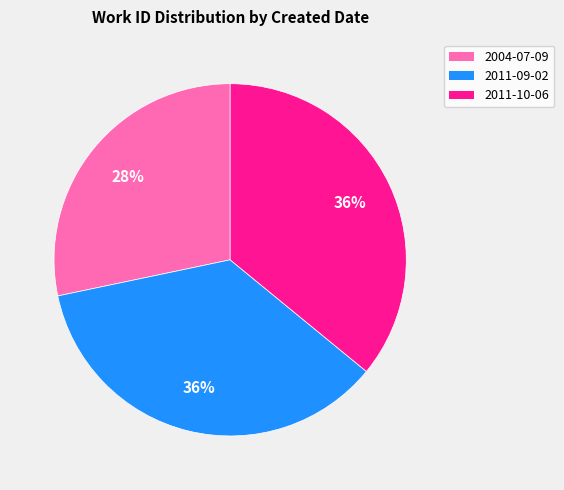

Does 2004-07-09 account for over 50% of the chart?

No